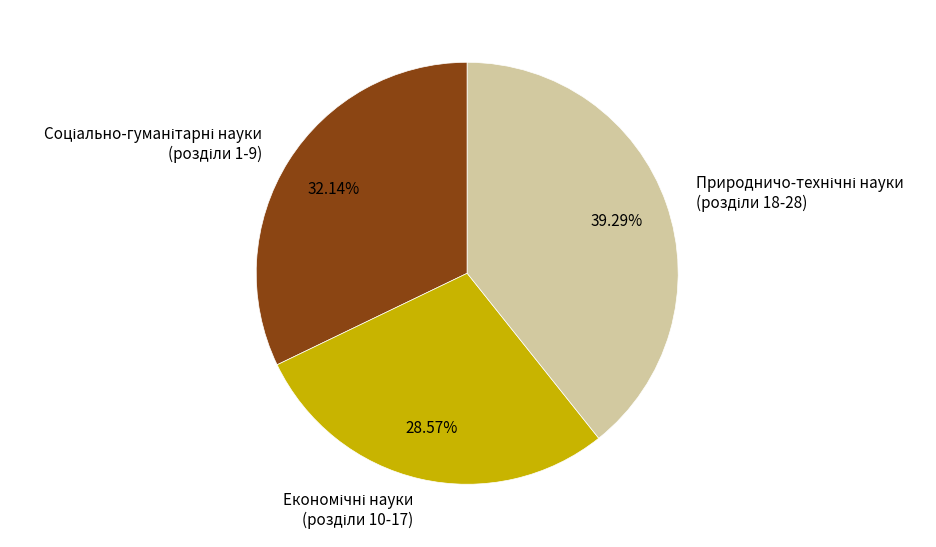

Is there any slice that represents more than half of the pie?

No